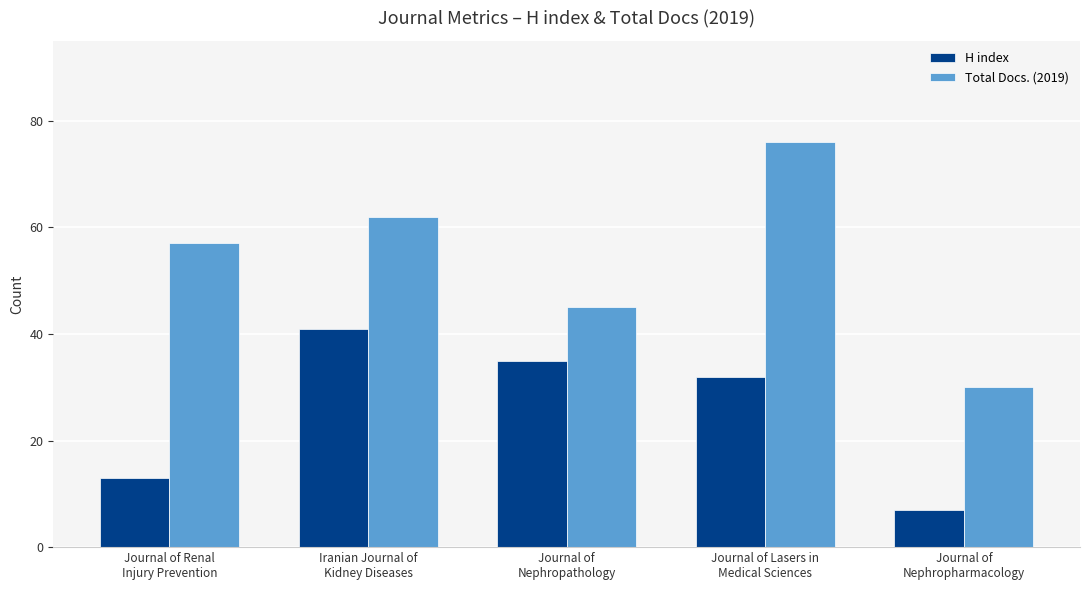

What is the difference between the Total Docs. (2019) values at Iranian Journal of
Kidney Diseases and Journal of
Nephropathology?

17